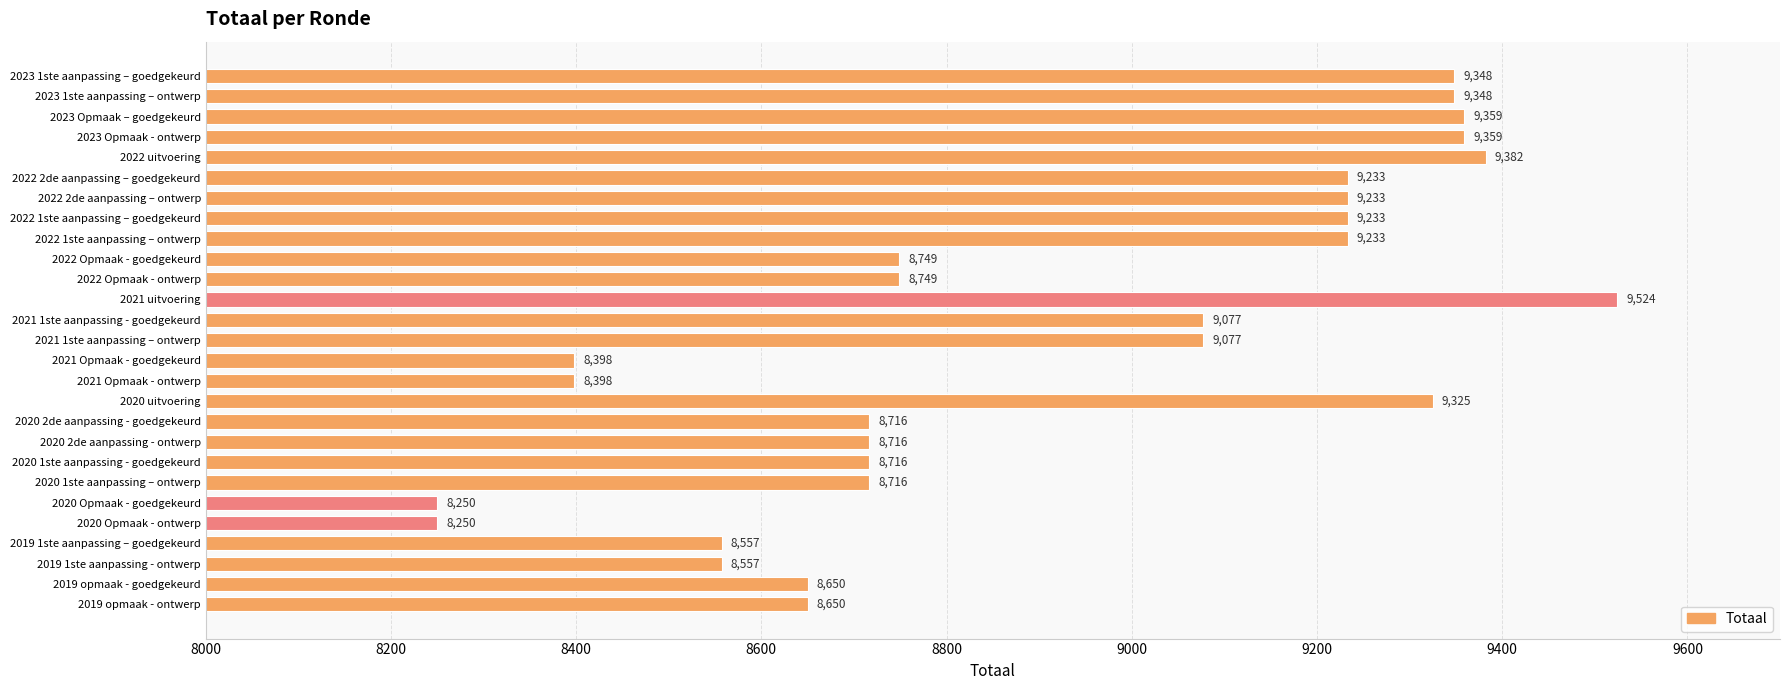

Reading bottom to top, extract all data points from this chart.

2019 opmaak - ontwerp=8650	2019 opmaak - goedgekeurd=8650	2019 1ste aanpassing - ontwerp=8557	2019 1ste aanpassing – goedgekeurd=8557	2020 Opmaak - ontwerp=8250	2020 Opmaak - goedgekeurd=8250	2020 1ste aanpassing – ontwerp=8716	2020 1ste aanpassing - goedgekeurd=8716	2020 2de aanpassing - ontwerp=8716	2020 2de aanpassing - goedgekeurd=8716	2020 uitvoering=9325	2021 Opmaak - ontwerp=8398	2021 Opmaak - goedgekeurd=8398	2021 1ste aanpassing – ontwerp=9077	2021 1ste aanpassing - goedgekeurd=9077	2021 uitvoering=9524	2022 Opmaak - ontwerp=8749	2022 Opmaak - goedgekeurd=8749	2022 1ste aanpassing – ontwerp=9233	2022 1ste aanpassing – goedgekeurd=9233	2022 2de aanpassing – ontwerp=9233	2022 2de aanpassing – goedgekeurd=9233	2022 uitvoering=9382	2023 Opmaak - ontwerp=9359	2023 Opmaak – goedgekeurd=9359	2023 1ste aanpassing – ontwerp=9348	2023 1ste aanpassing – goedgekeurd=9348